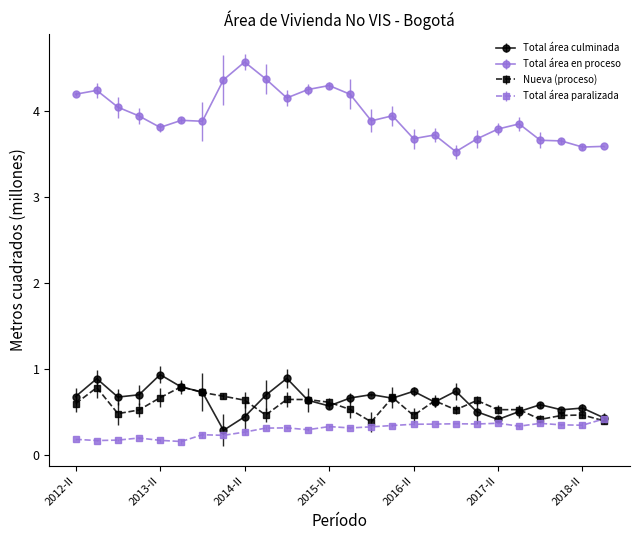

Count the Total área paralizada values in the range 0 to 1.

26